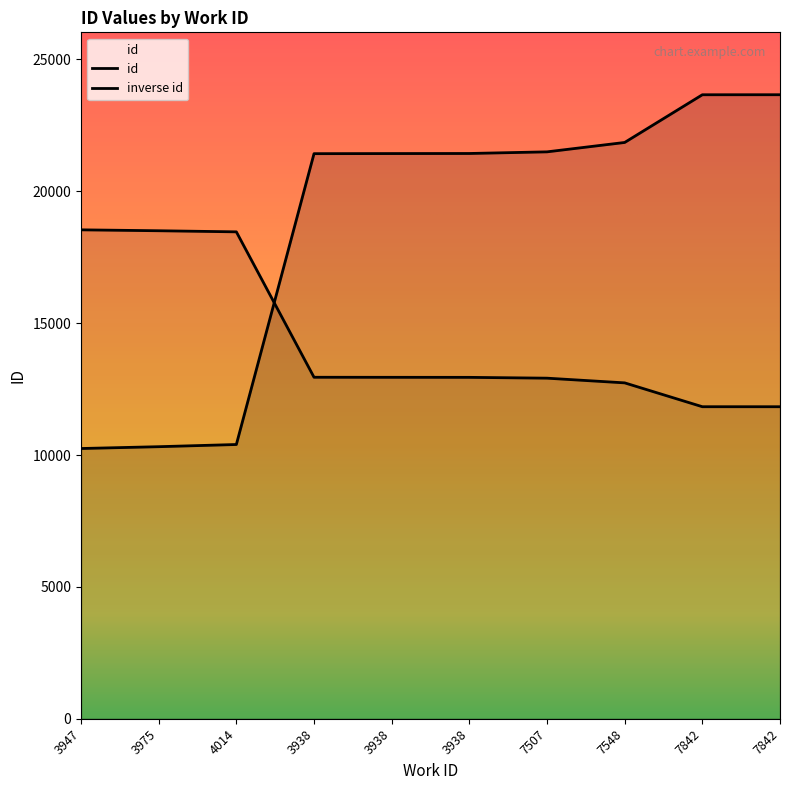

What is the difference between the maximum and minimum values?

13416